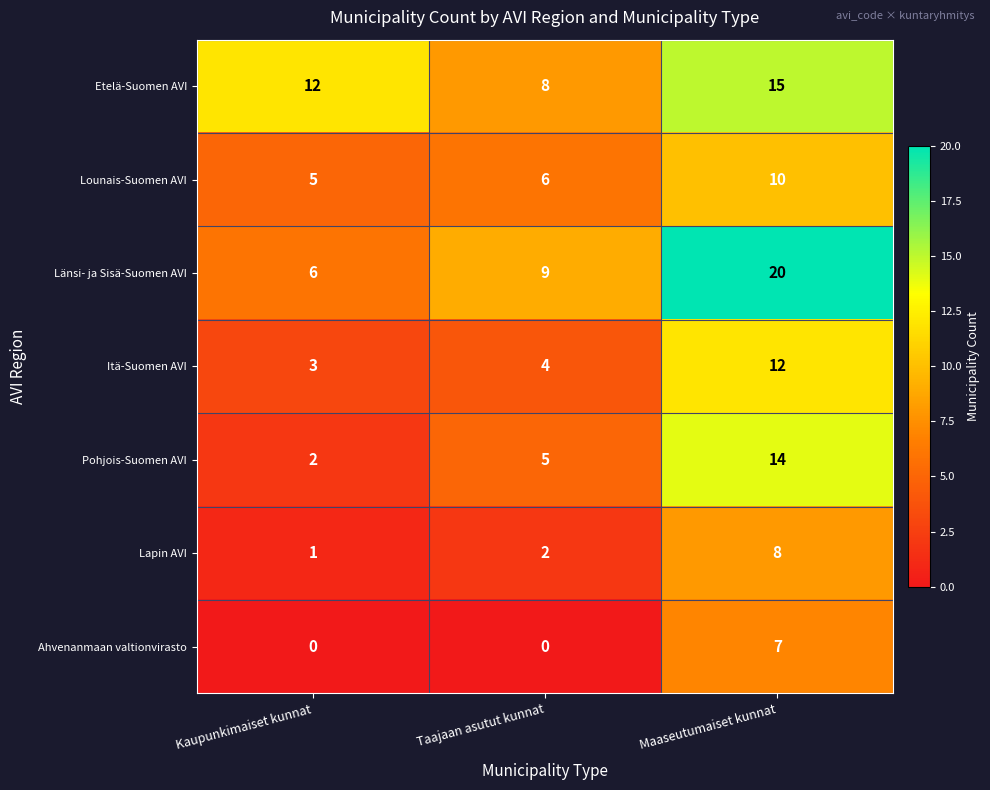

Count the number of data series in this chart.

7